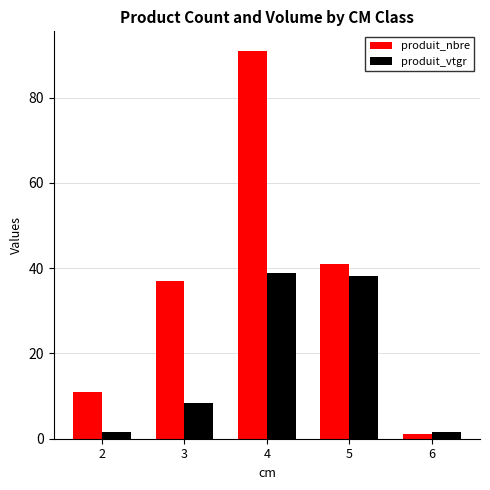

What is the value of the produit_vtgr bar at the 5th from the left?

1.7